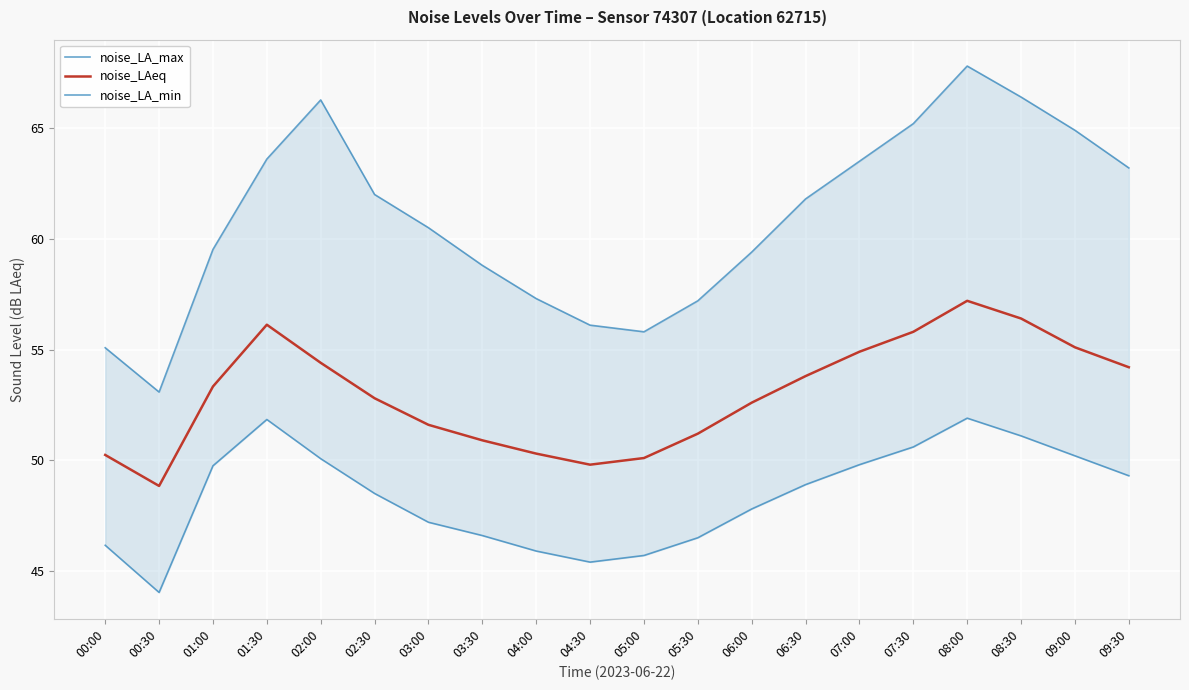

Rank the series by their maximum value, from highest to lowest.

noise_LA_max, noise_LAeq, noise_LA_min